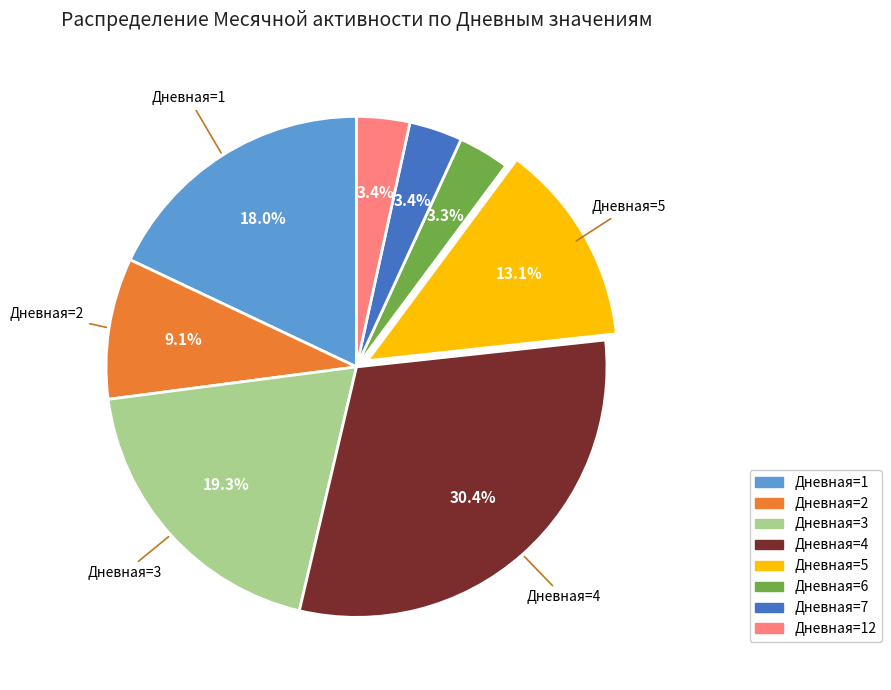

Does any single category account for the majority?

No